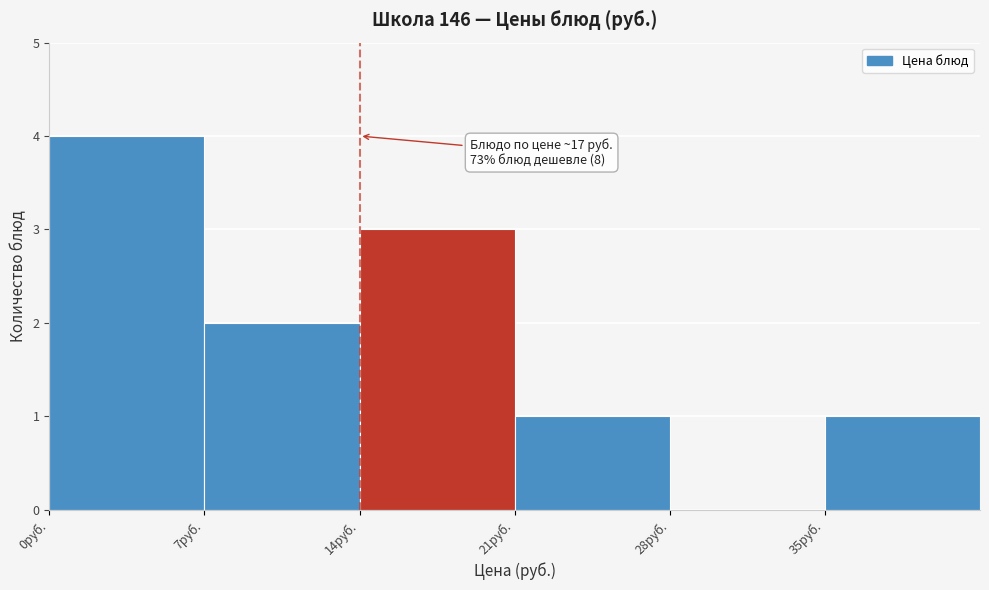

Over which range of the x-axis is the bar tallest?

0 to 7